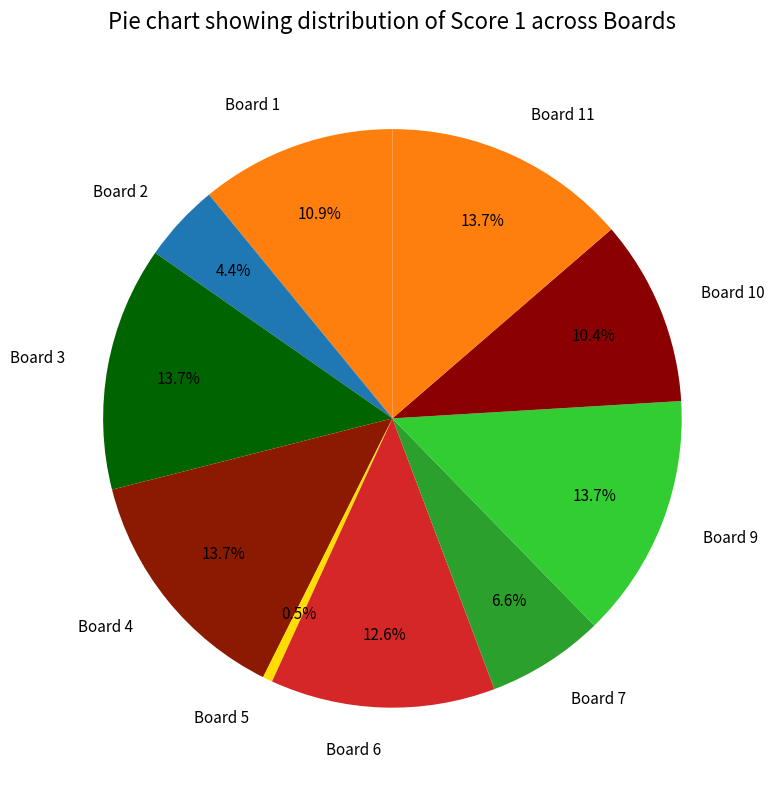

Is it true that Board 3 is 14% of the pie?

True